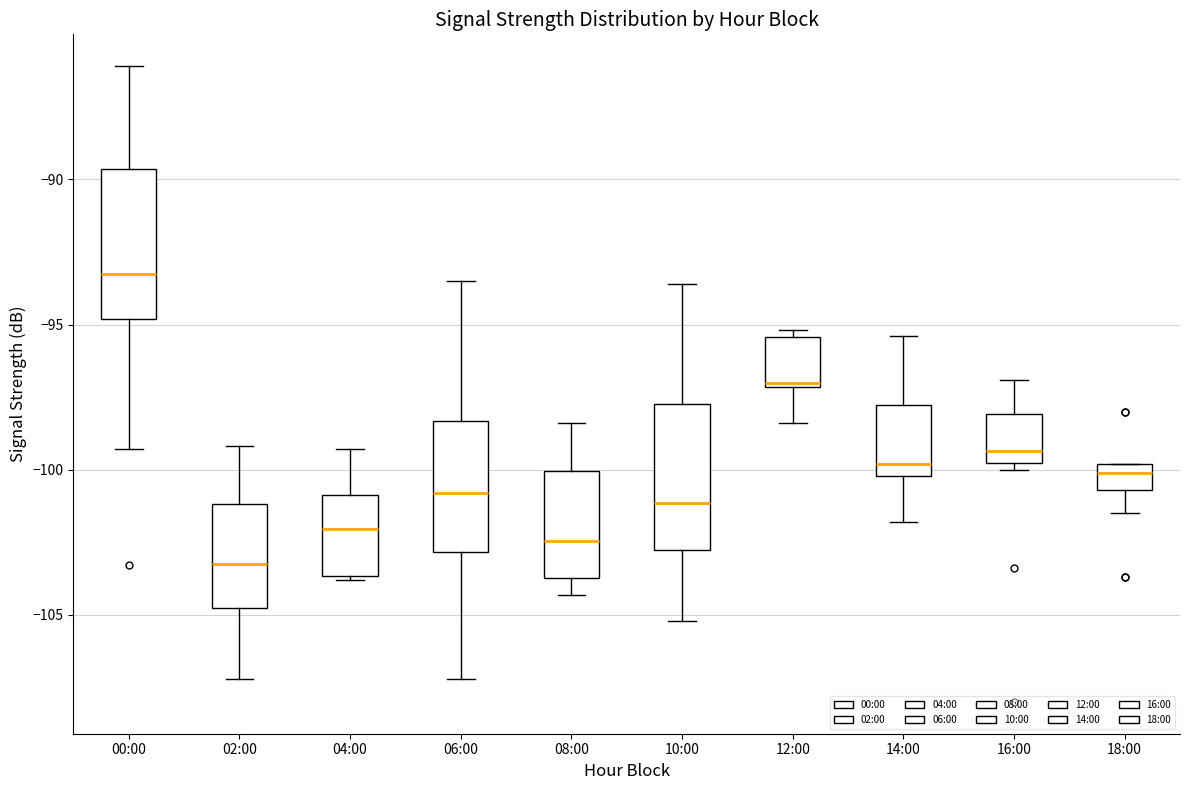

Where does the lower whisker of the box for 00:00 end on the y-axis? The values are not printed on the chart, so give them approximately, as read against the axis.

-99.5